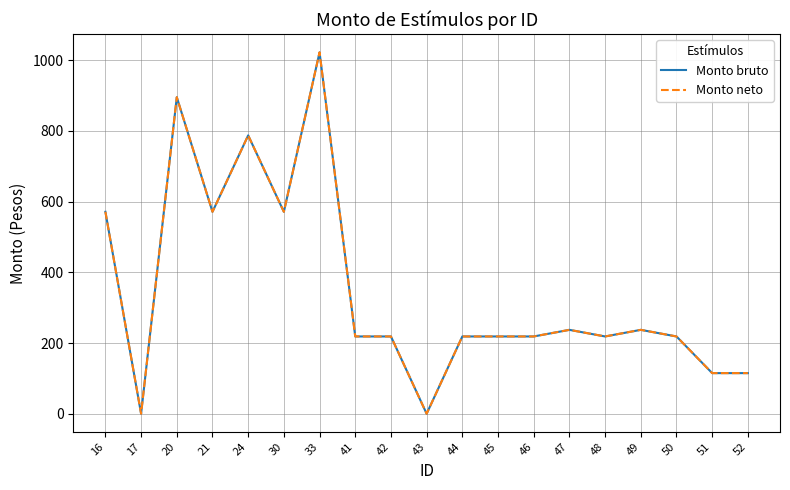

Does the chart display data point markers on the line(s)?

No